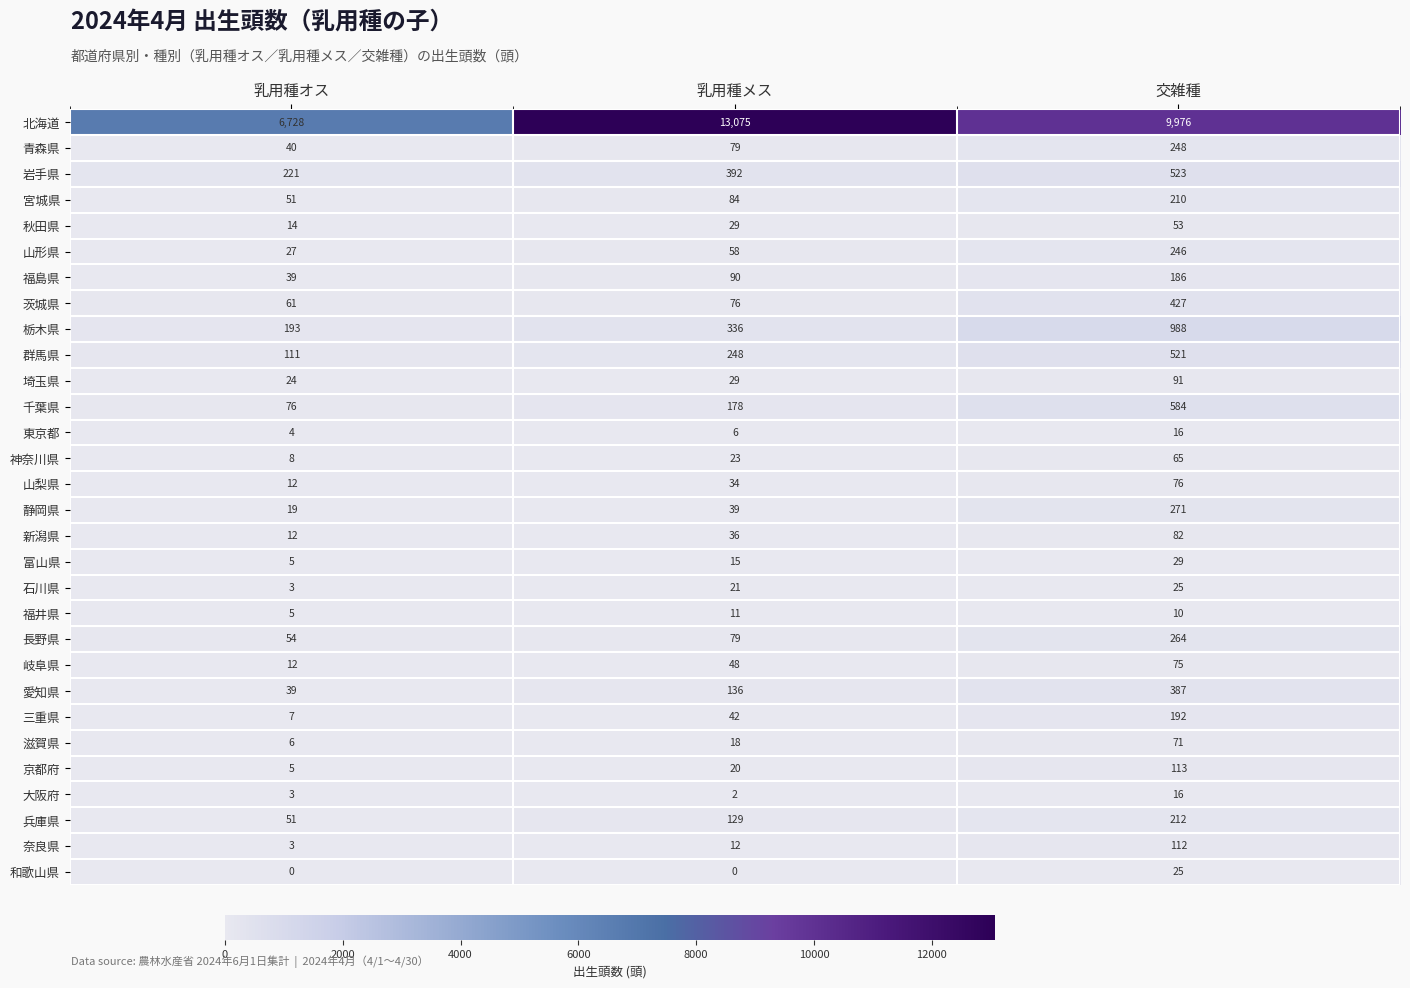

Between 乳用種オス and 乳用種メス, which series saw the biggest shift?

北海道